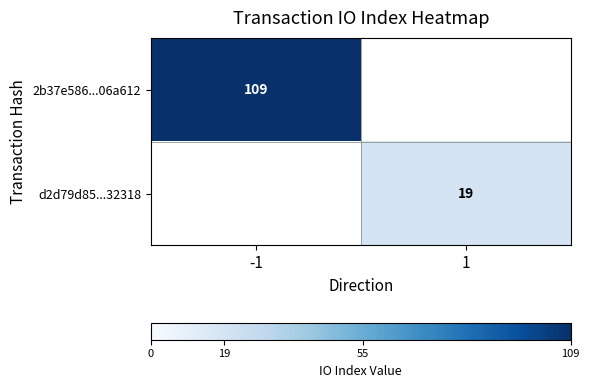

Is it true that d2d79d85...32318 equals 19 at 1?

True